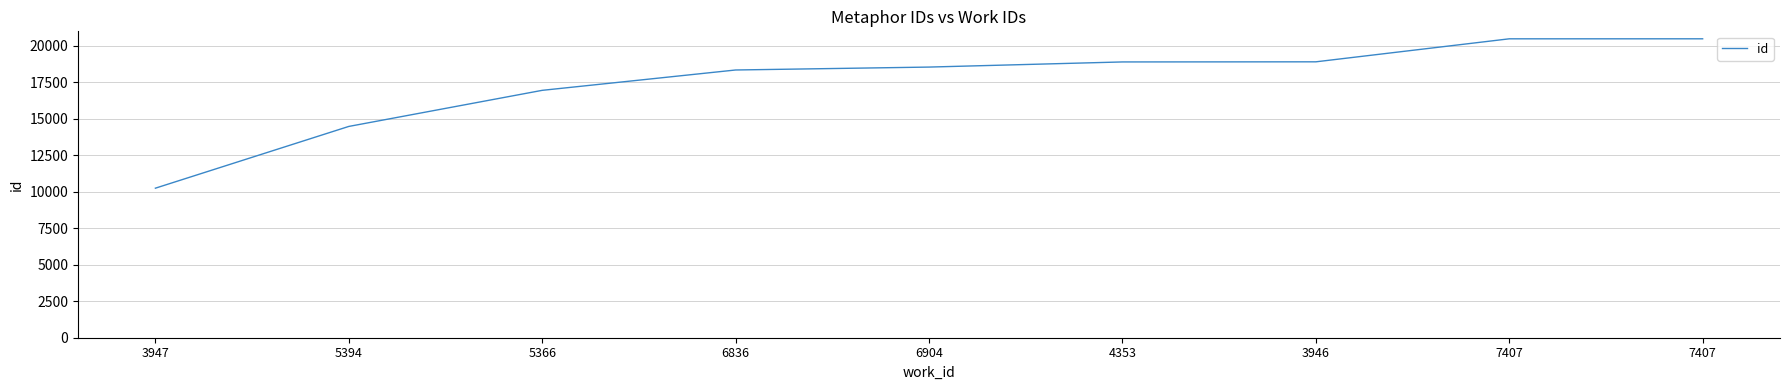

Is this an area chart (filled region under the line)?

No